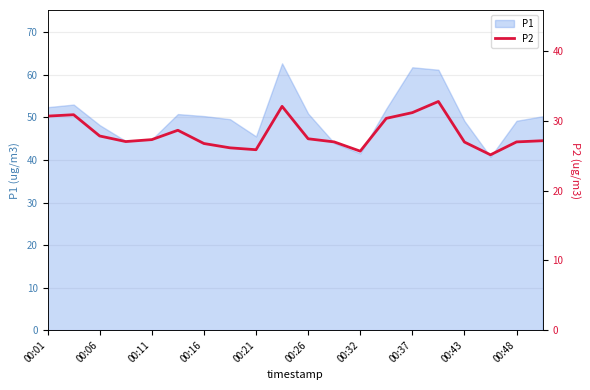

Is it true that P1 equals 49.2 at 00:48?

True